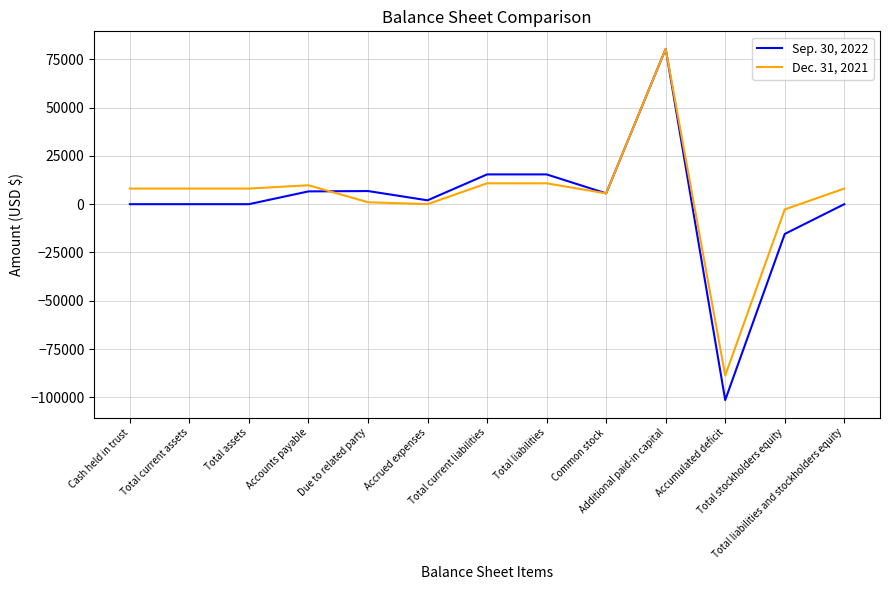

What is the smallest value displayed?

-101435